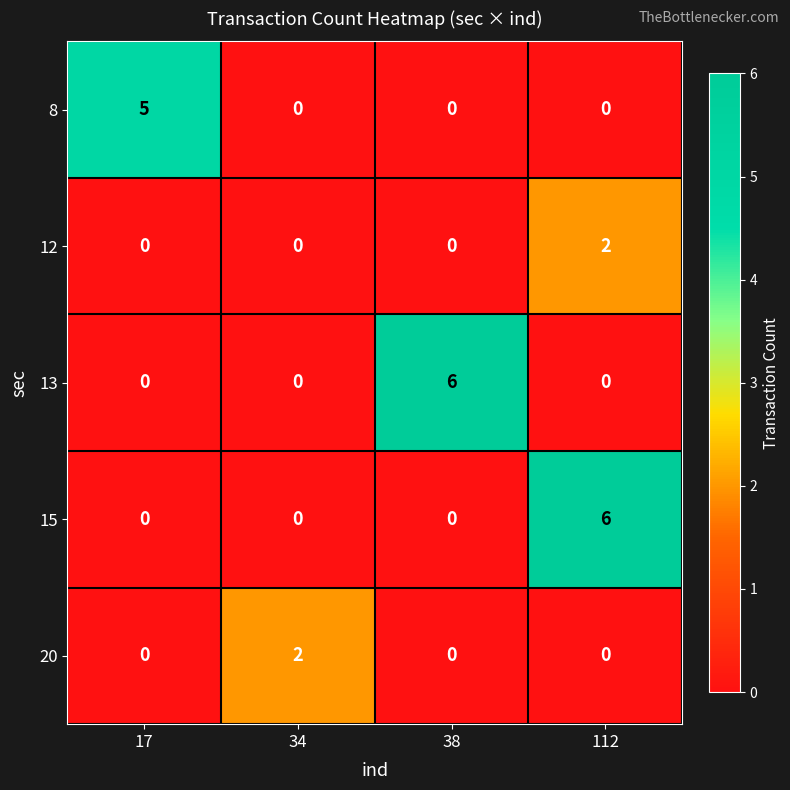

The 12 series shows 4 at 112. True or false?

False